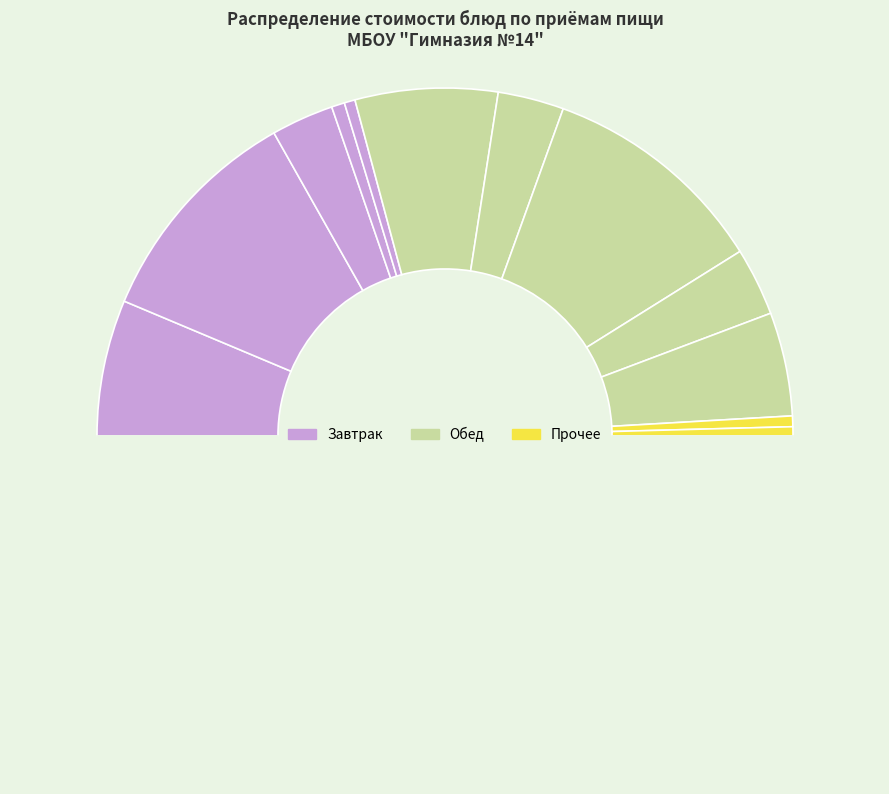

Is there any slice that represents more than half of the pie?

No